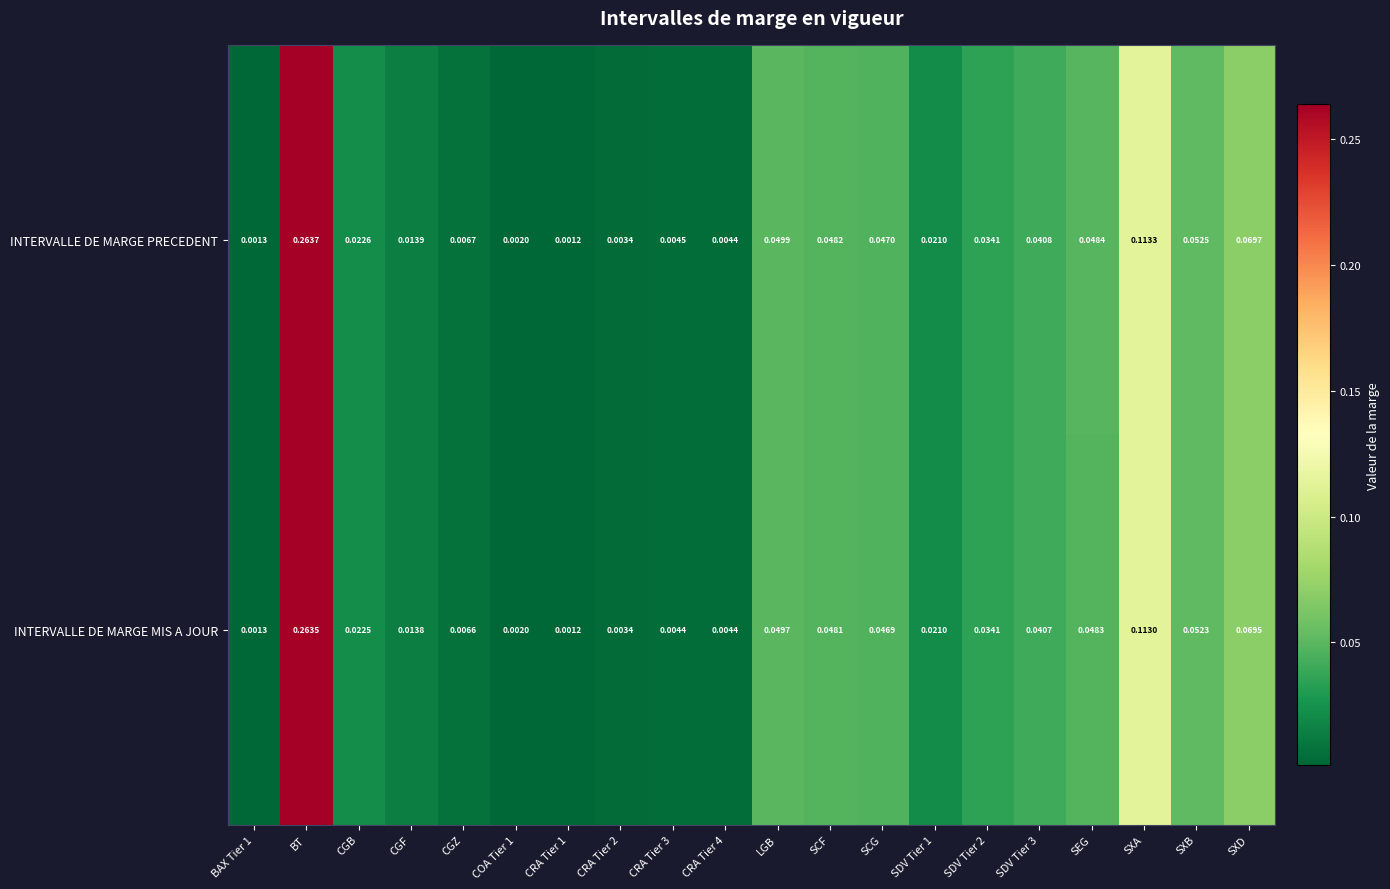

At which label does INTERVALLE DE MARGE MIS A JOUR reach its peak?

BT